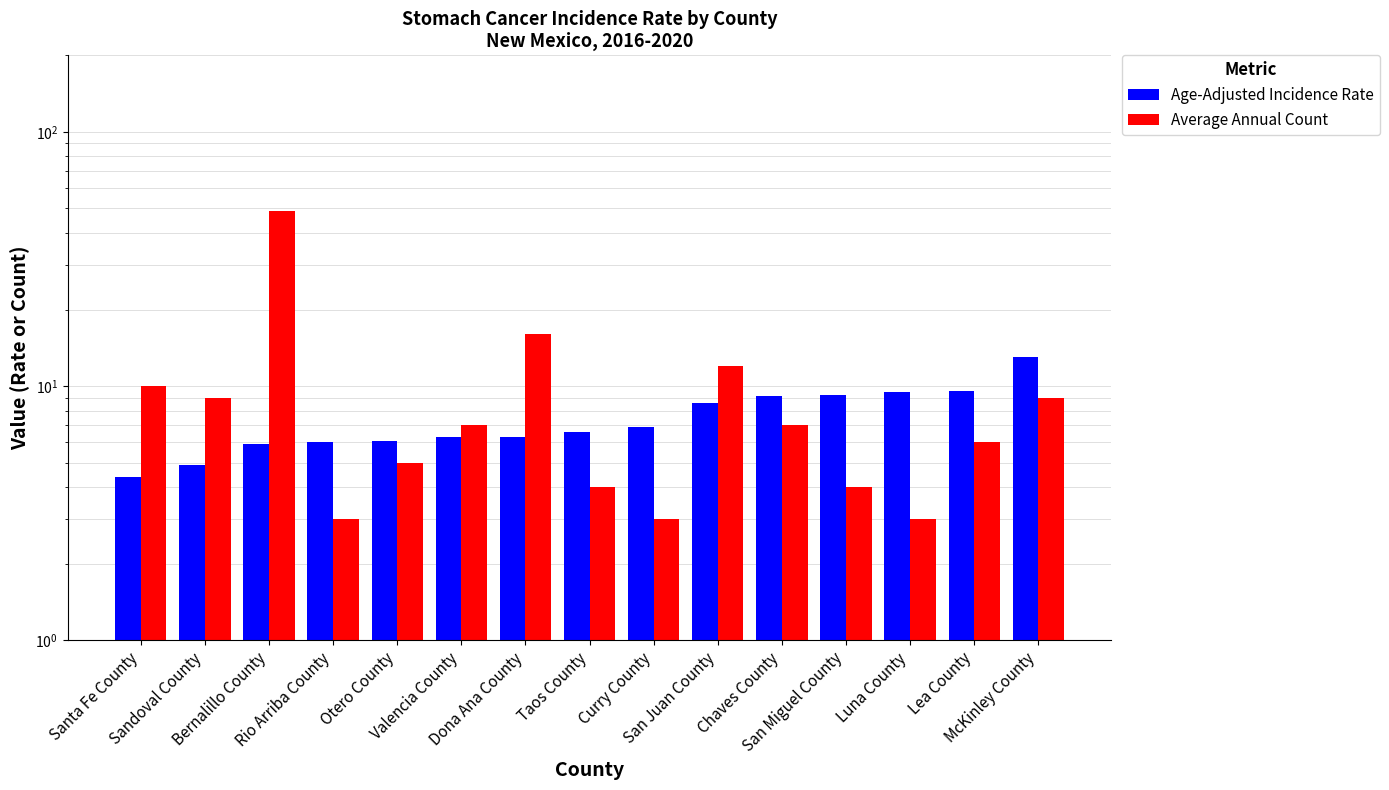

At how many categories does at least one series exceed 42?

1